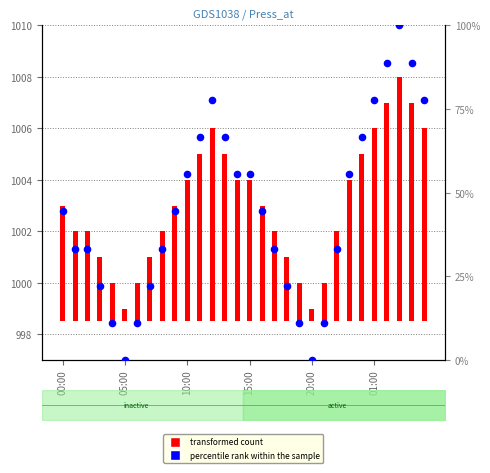

At which category is the sum across all series the highest?

27